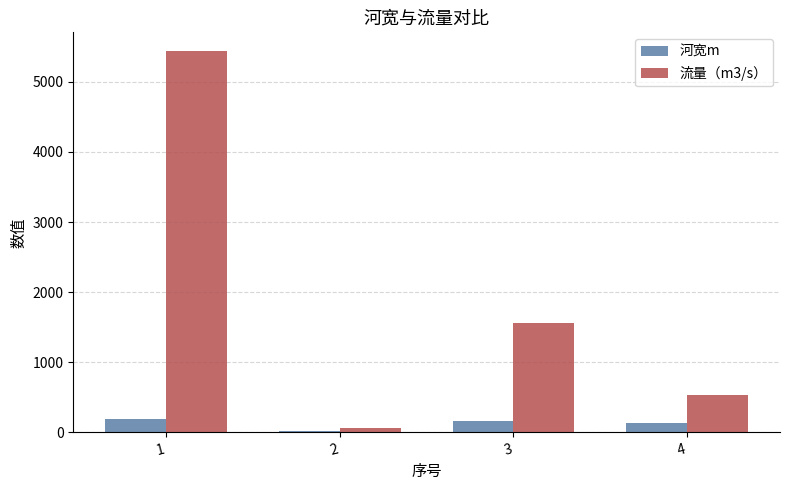

Which category has the lowest value across all series?

2